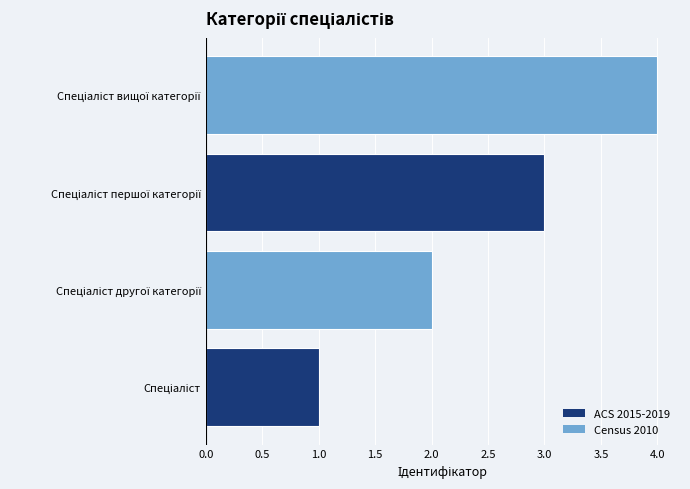

What is the greatest value displayed?

4